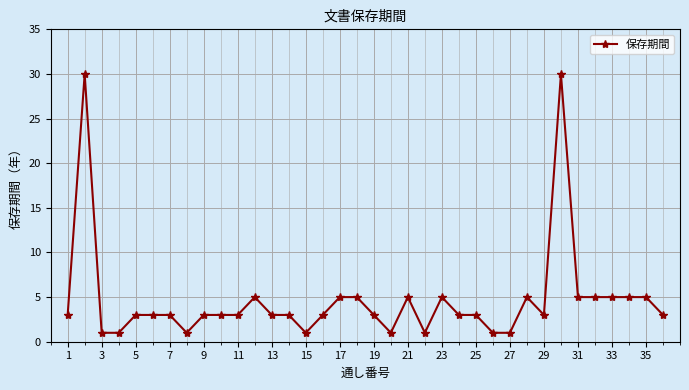

What is the sum of all values?

168